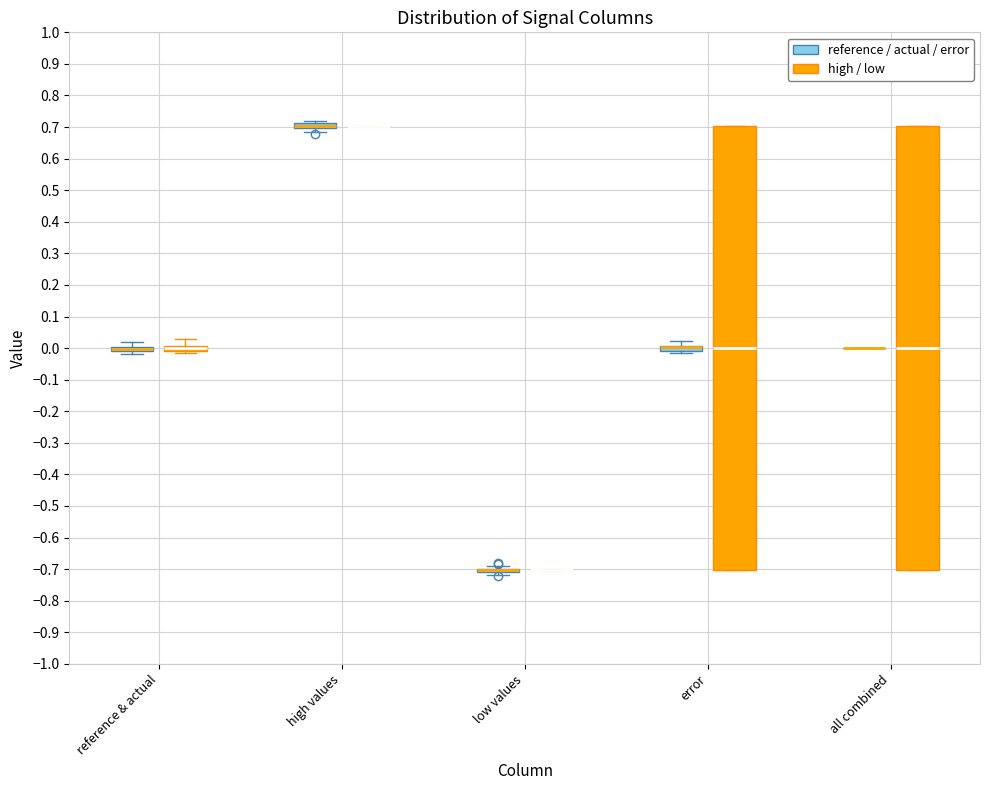

Where is the upper edge of the box for error (high / low) on the y-axis? The values are not printed on the chart, so give them approximately, as read against the axis.

0.70